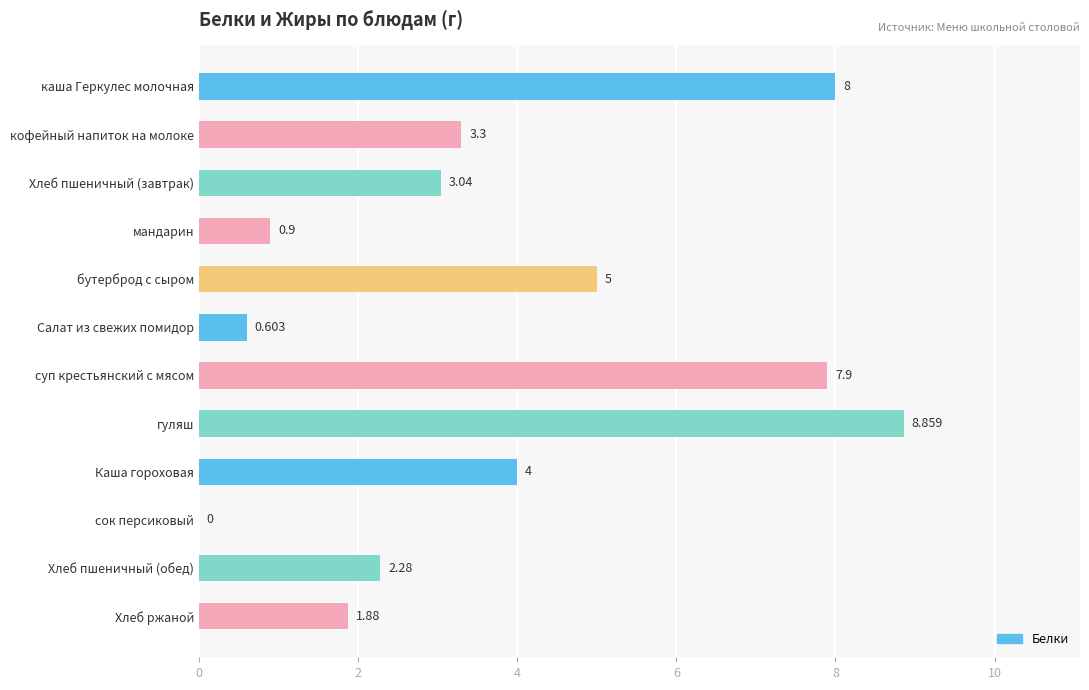

Between Хлеб ржаной and Салат из свежих помидор, which is larger?

Хлеб ржаной